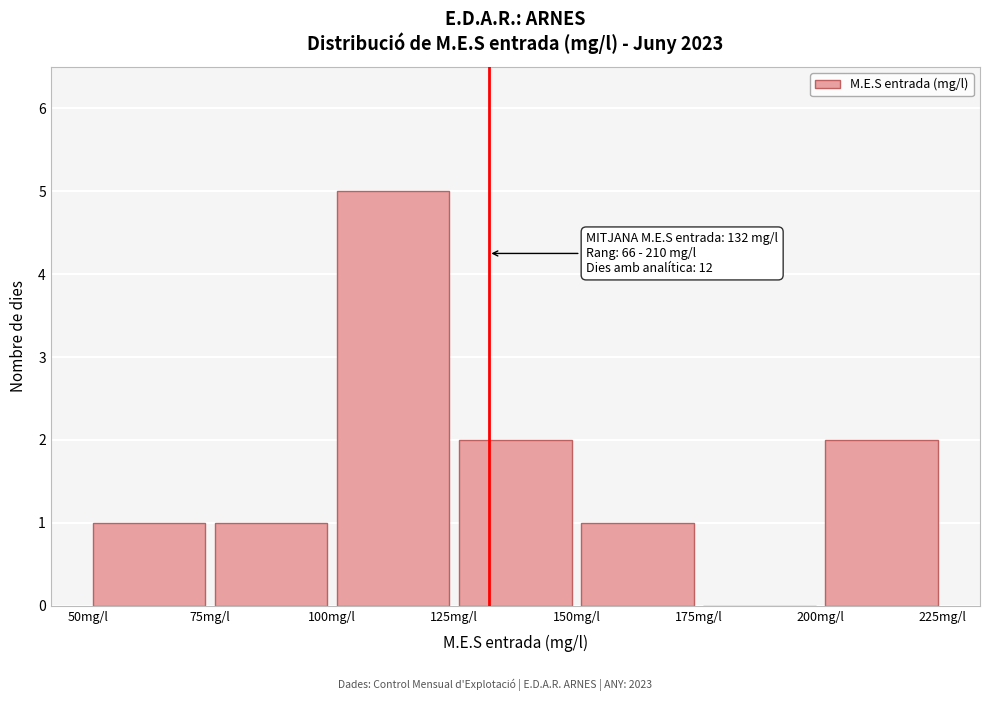

Over which range of the x-axis is the bar tallest?

100 to 125